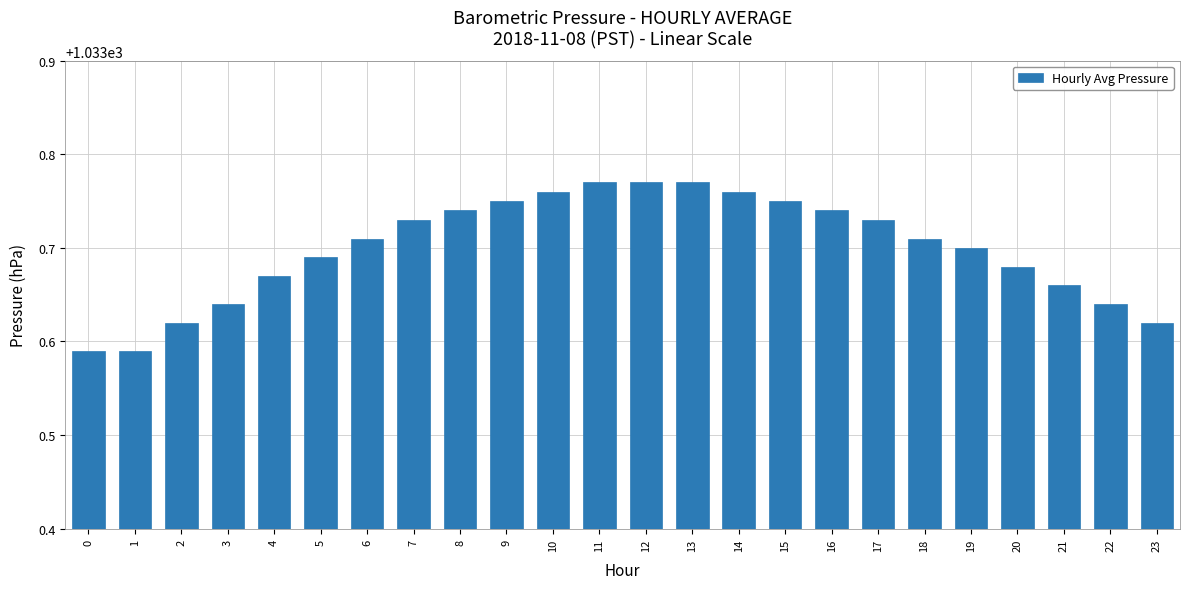

Is it true that the value at 12 is 1606.8?

False